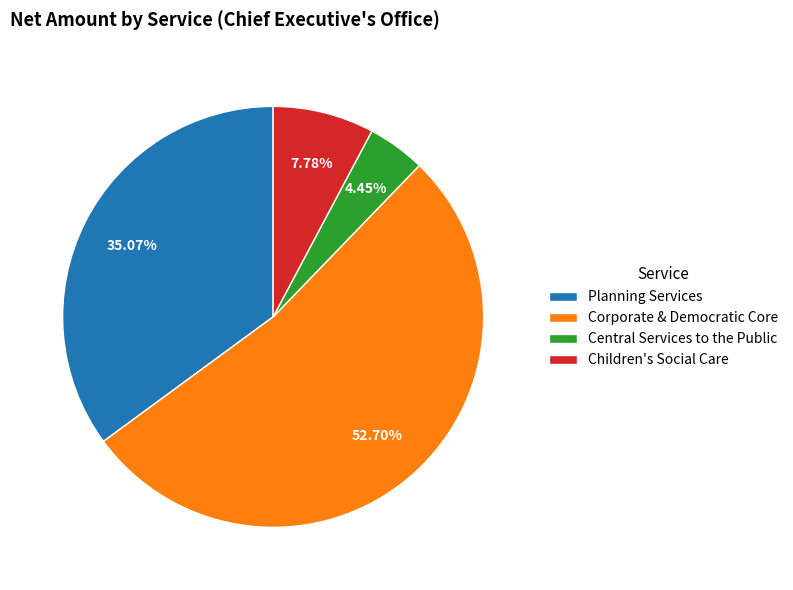

To the nearest percent, what is the difference between the largest and smallest slice percentages?

48%